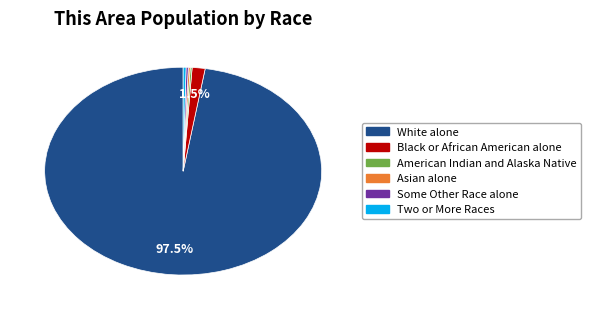

Do White alone and Black or African American alone together represent more than half of the pie?

Yes